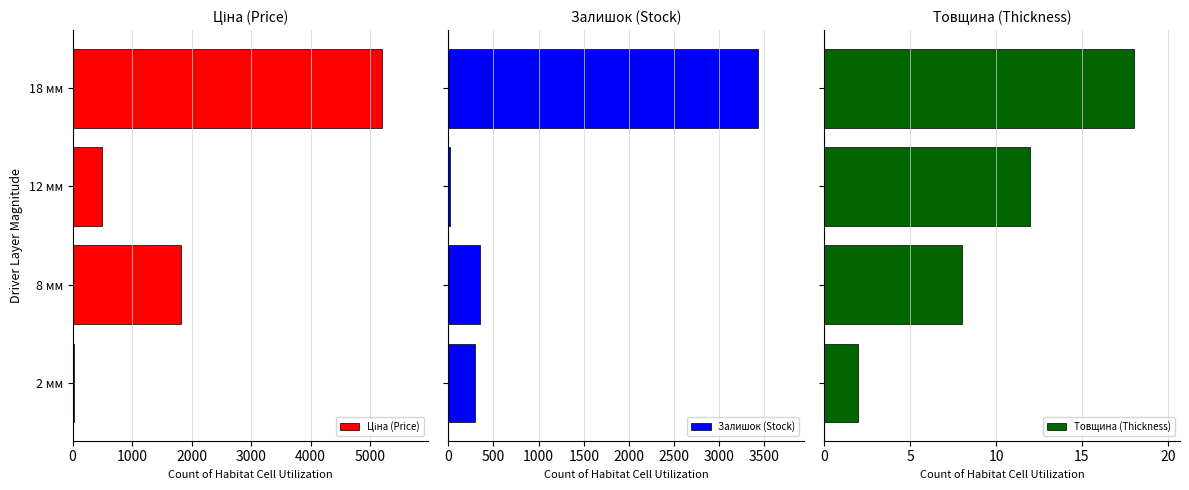

Reading left to right, what are all the values shown in this chart?

Ціна (Price): 32.0	1827.5	486.9	5200.0
Залишок (Stock): 299.0	346.0	21.0	3426.0
Товщина (Thickness): 2.0	8.0	12.0	18.0